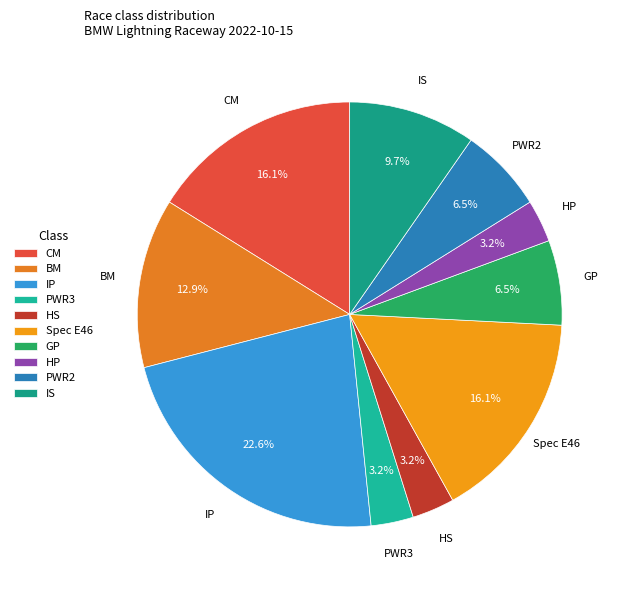

Combined, do HS and HP account for over 50%?

No